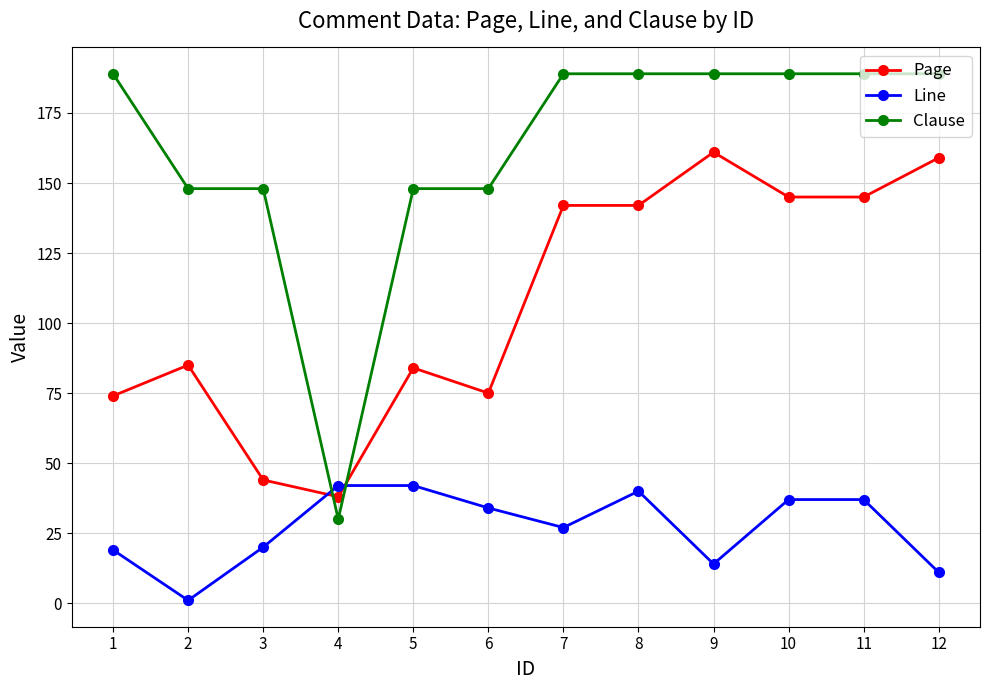

At which category does Page reach its first local valley?

4